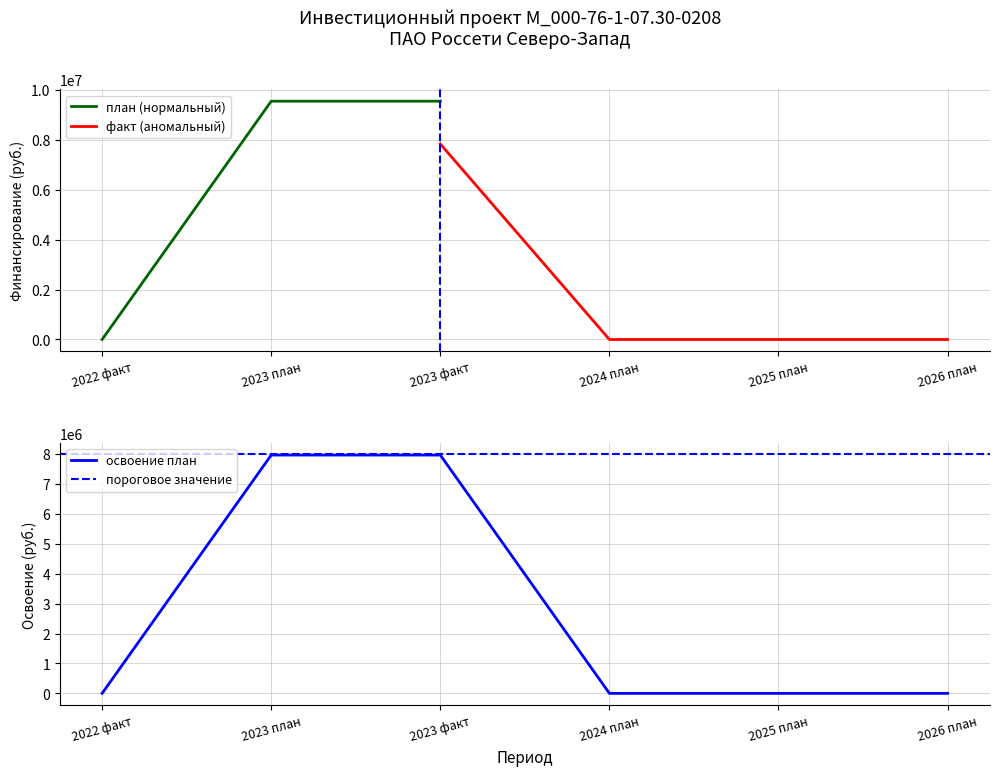

What is the label of the 2nd point from the left?

2023 план